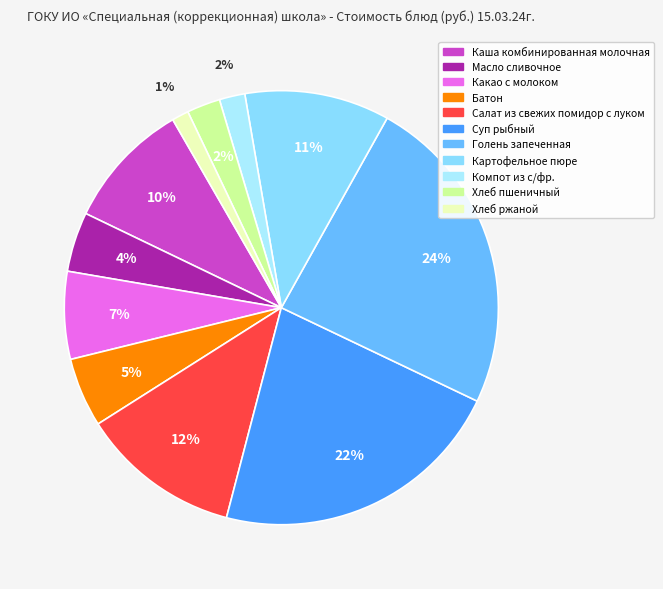

What percentage is the Хлеб пшеничный slice, to the nearest percent?

2%